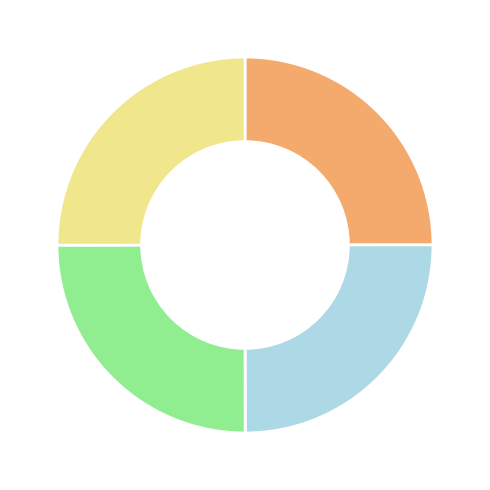

Is there any slice that represents more than half of the pie?

No